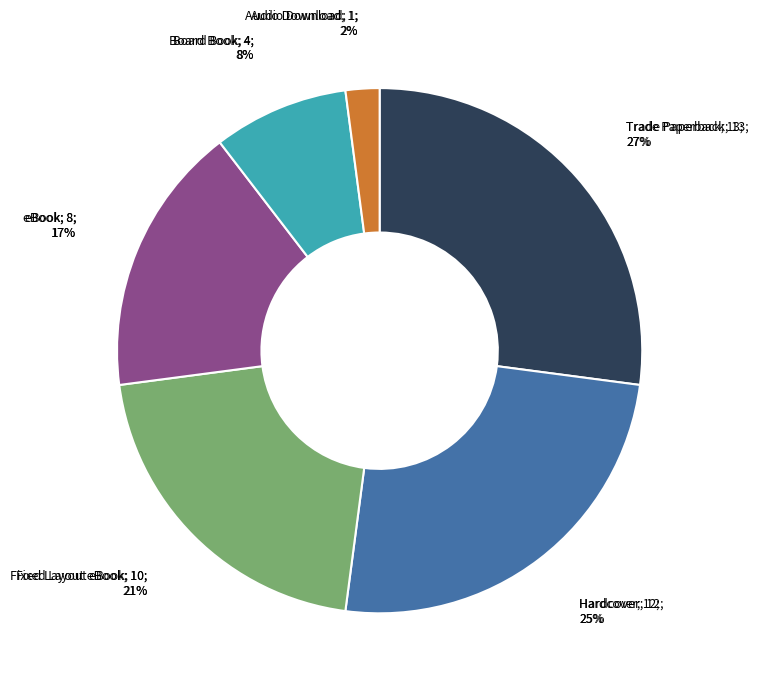

The Trade Paperback slice represents 27% of the pie. True or false?

True